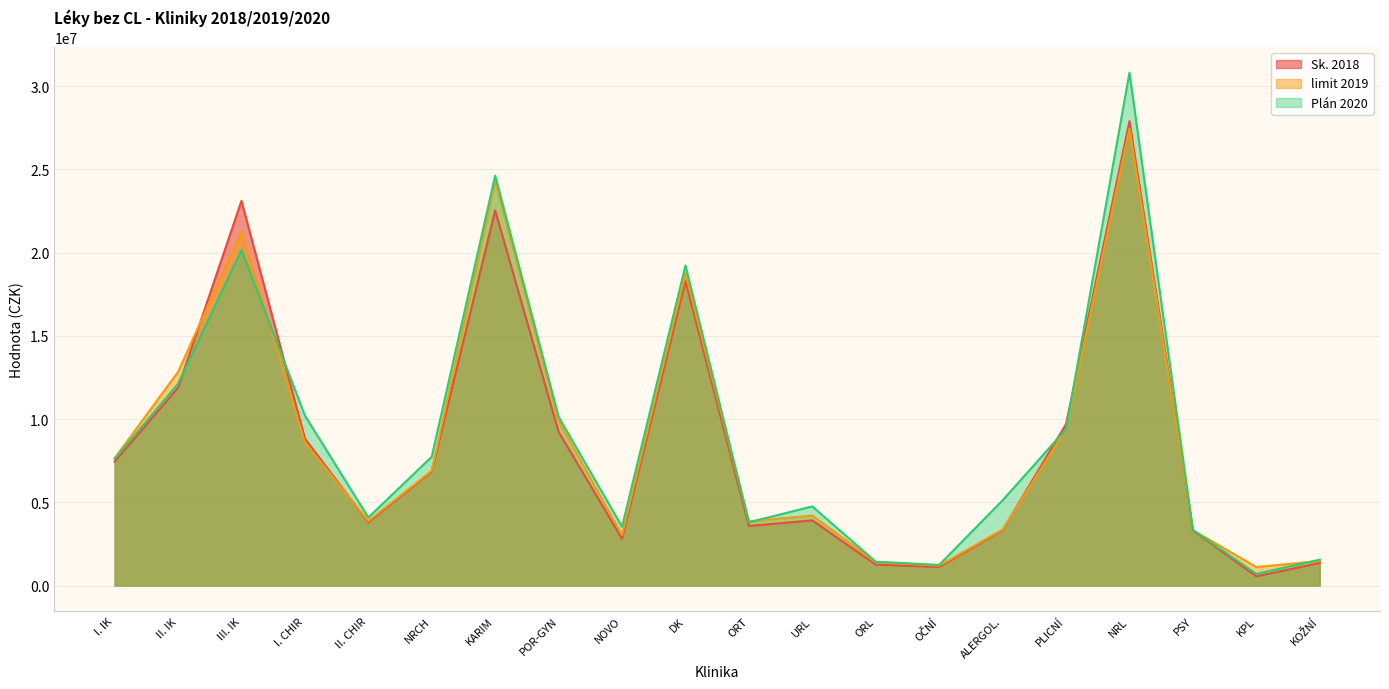

At how many categories does at least one series exceed 25487181?

1